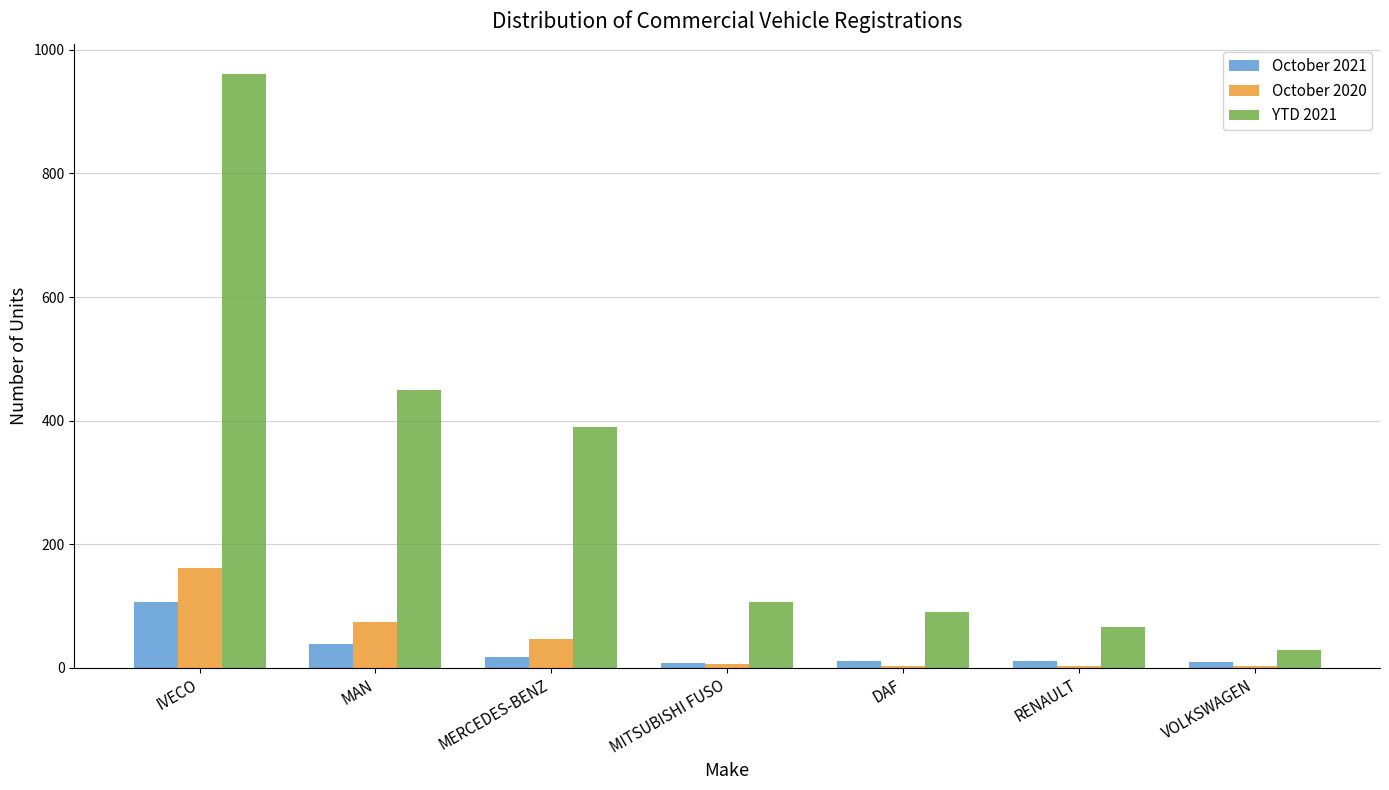

What is the sum of all October 2020 values?

295